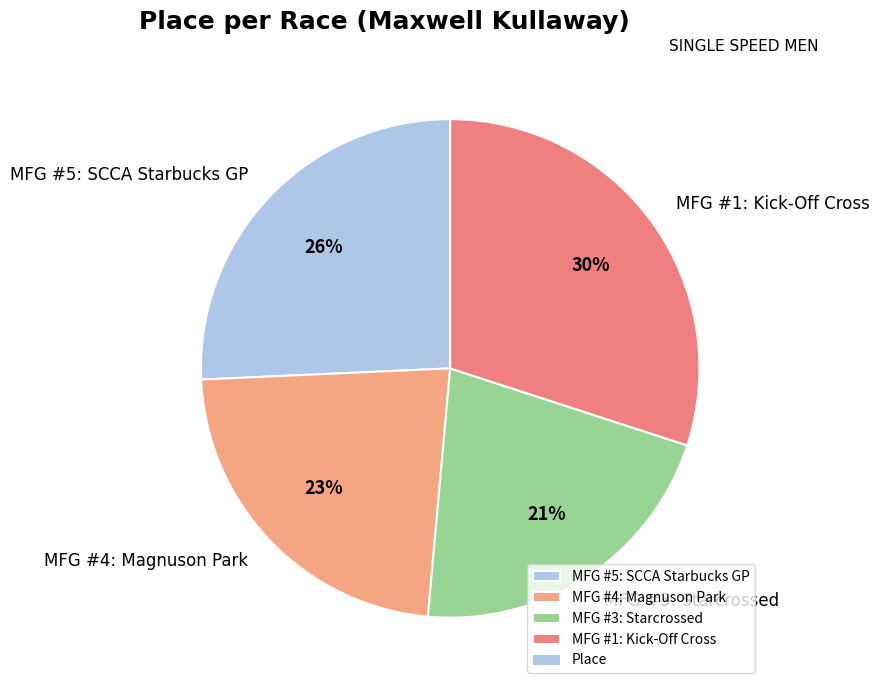

Which has a higher value, MFG #3: Starcrossed or MFG #4: Magnuson Park?

MFG #4: Magnuson Park